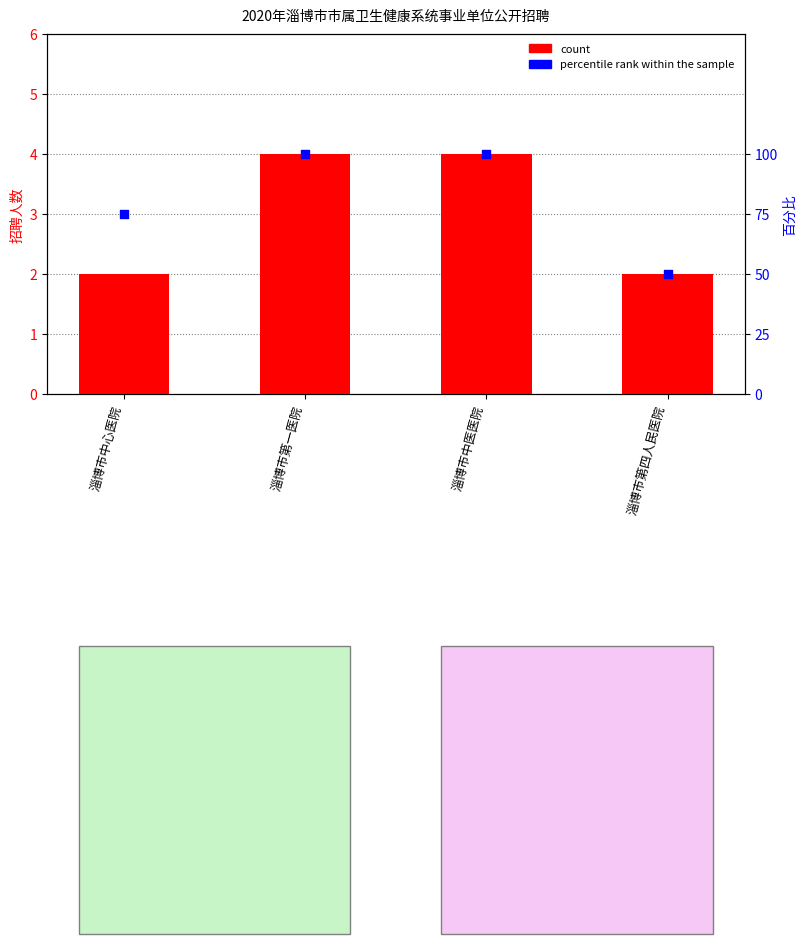

Is the value of count at 淄博市中医医院 greater than the value of percentile rank within the sample at 淄博市第四人民医院?

No